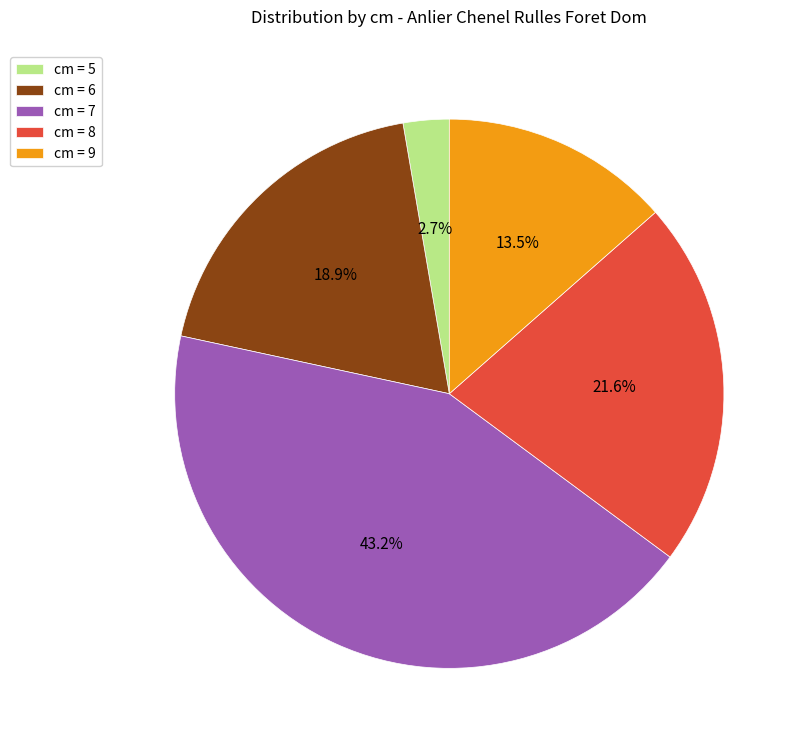

Approximately how many times larger is the value at cm = 8 compared to cm = 6?

1.1